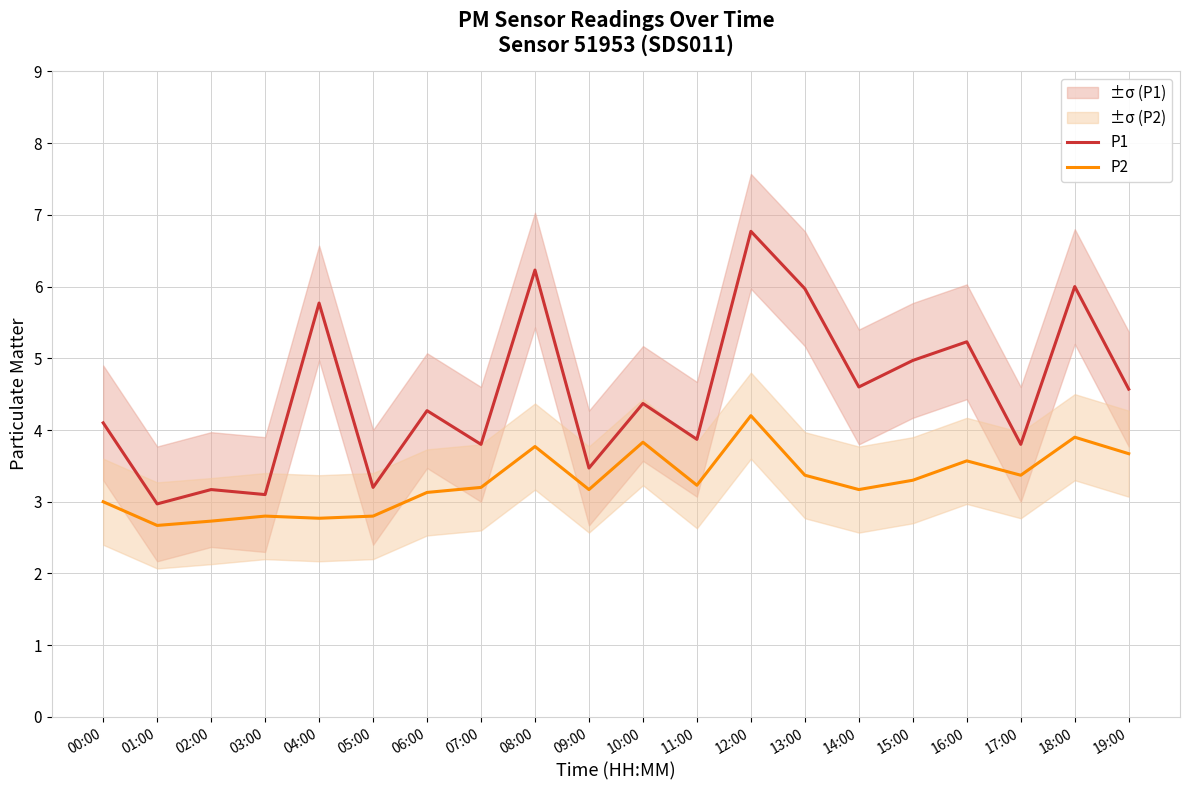

What is the minimum value shown in the chart?

2.7